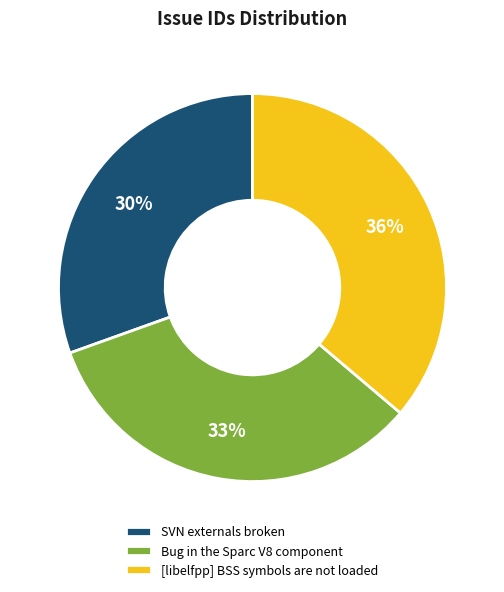

The SVN externals broken slice represents 30% of the pie. True or false?

True